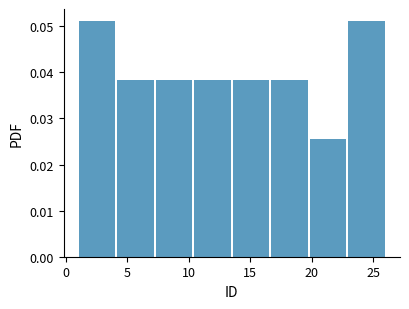

Reading left to right, transcribe this chart: for each bar, give the range it covers on the x-axis and its height. Neither the bar edges nor the heights are printed on the chart, so give them approximately, as read against the axes.

1.0 to 4.0: 0.051
4.0 to 7.5: 0.038
7.5 to 10.5: 0.038
10.5 to 13.5: 0.038
13.5 to 16.5: 0.038
16.5 to 20.0: 0.038
20.0 to 23.0: 0.026
23.0 to 26.0: 0.051